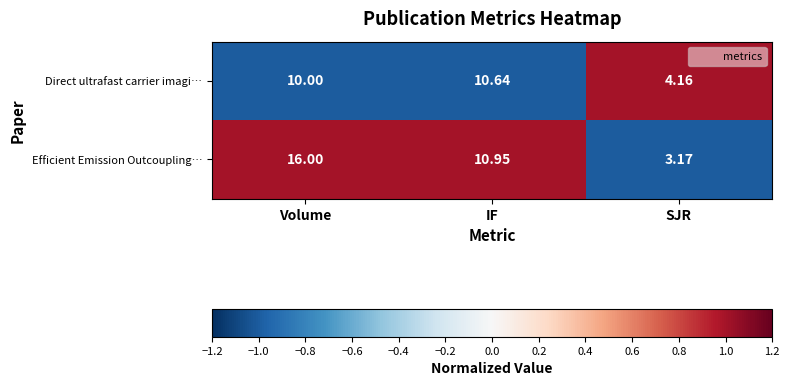

How many data points in Efficient Emission Outcoupling… are above 10?

2